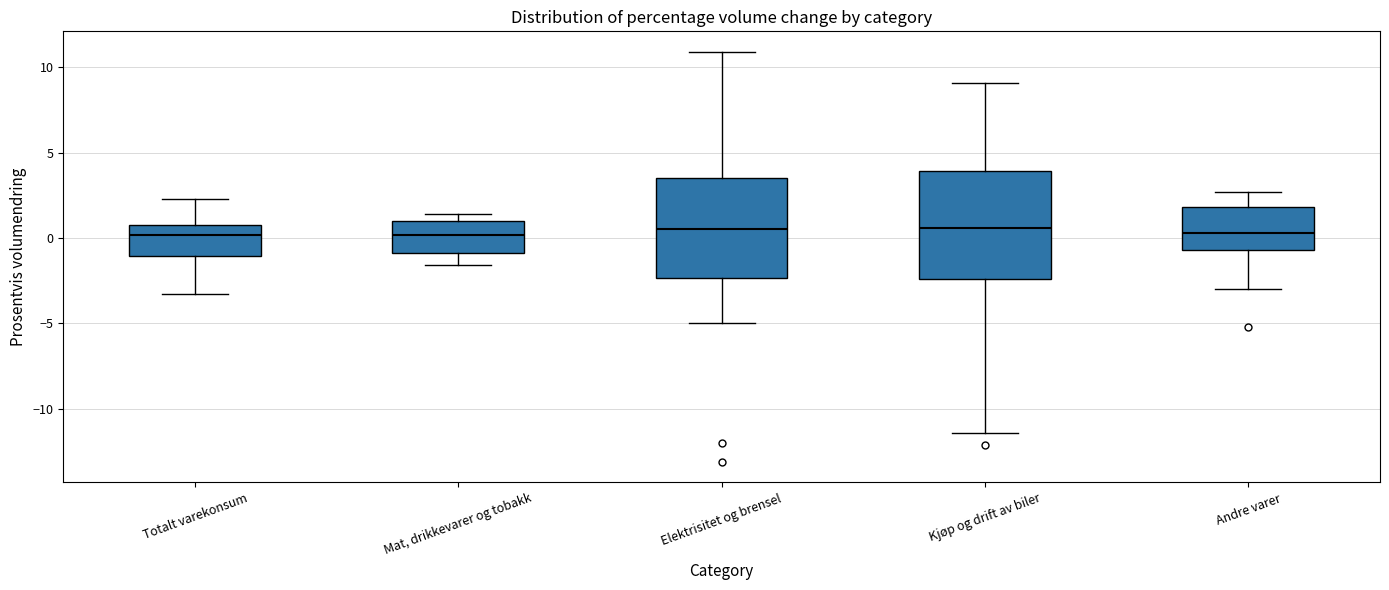

Reading left to right, transcribe this box plot: for each box, give where its median line is, the range the box spans, and where its two whiskers end, as read against the y-axis. The values are not printed on the chart, so give them approximately, as read against the axis.

Totalt varekonsum: median 0.0, box -1.0 to 1.0, whiskers -3.5 to 2.5
Mat, drikkevarer og tobakk: median 0.0, box -1.0 to 1.0, whiskers -1.5 to 1.5
Elektrisitet og brensel: median 0.5, box -2.5 to 3.5, whiskers -5.0 to 11.0
Kjøp og drift av biler: median 0.5, box -2.5 to 4.0, whiskers -11.5 to 9.0
Andre varer: median 0.5, box -0.5 to 2.0, whiskers -3.0 to 2.5